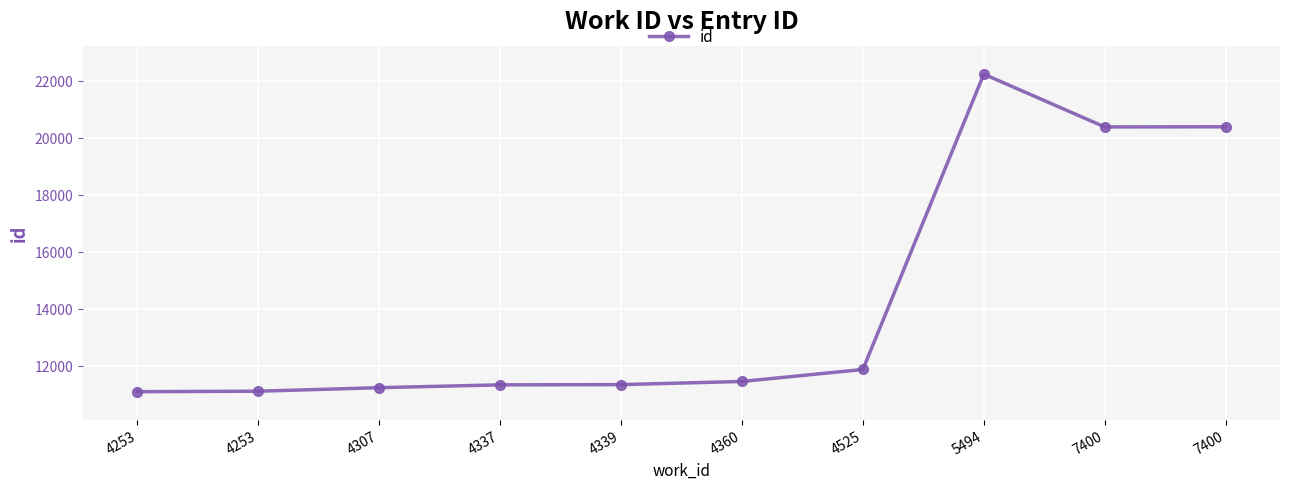

How many data points does each series have?

10